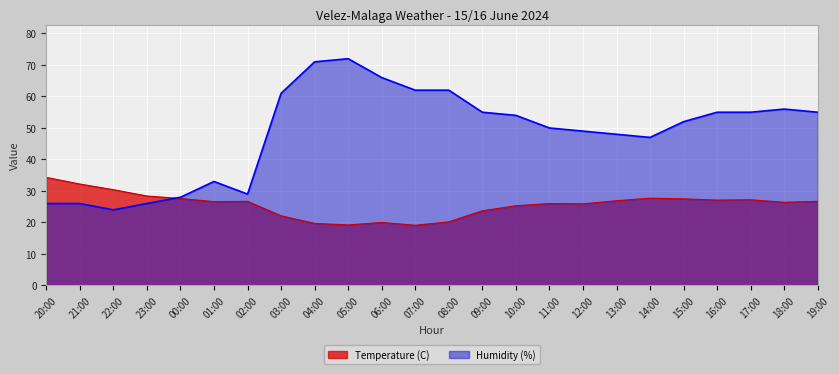

What is the sum of all Humidity (%) values?

1162.0